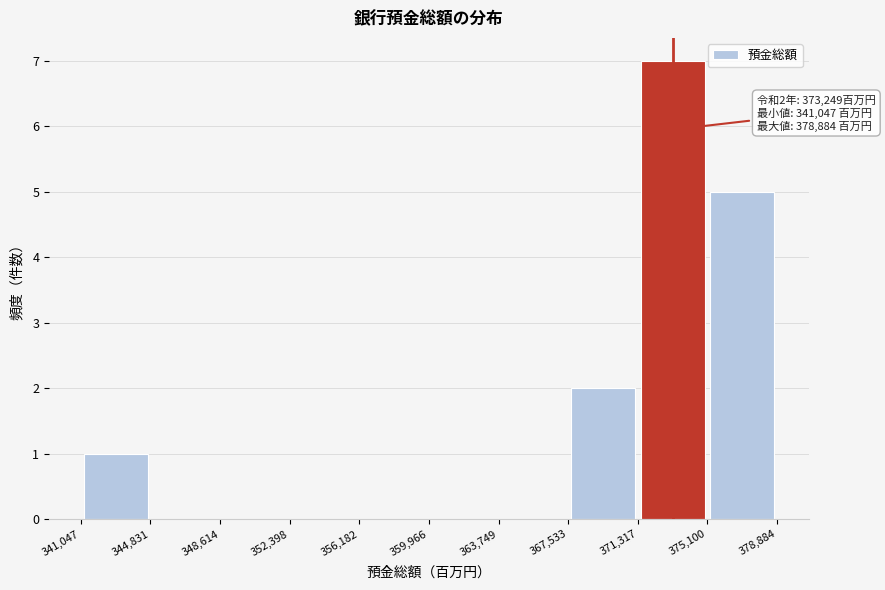

Over which range of the x-axis is the bar tallest?

371,317 to 375,100